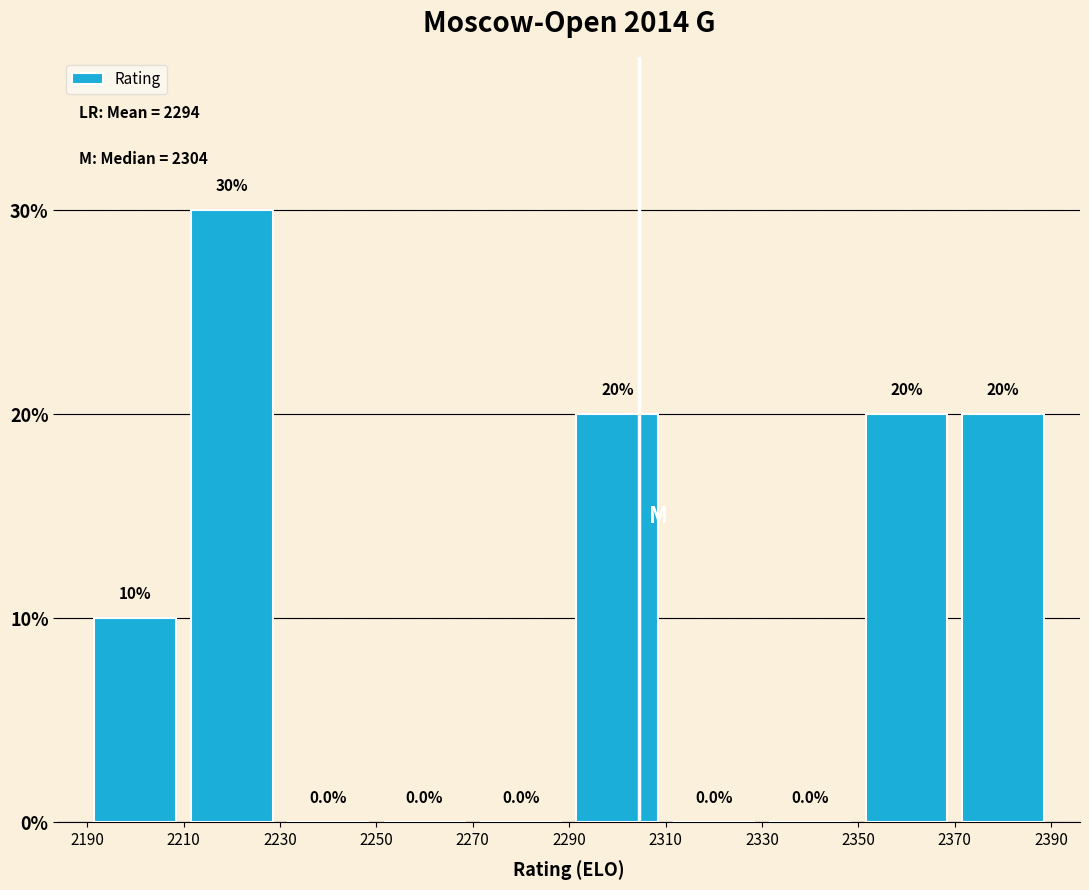

Which range on the x-axis has the tallest bar?

2210 to 2230